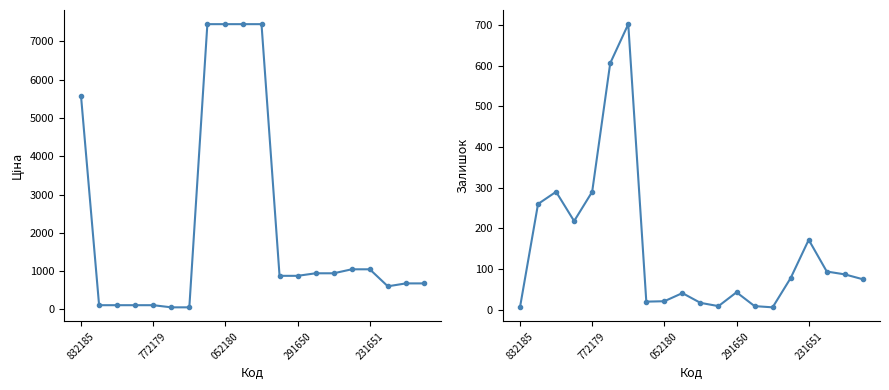

What are all the series names shown in the legend?

Ціна, Залишок